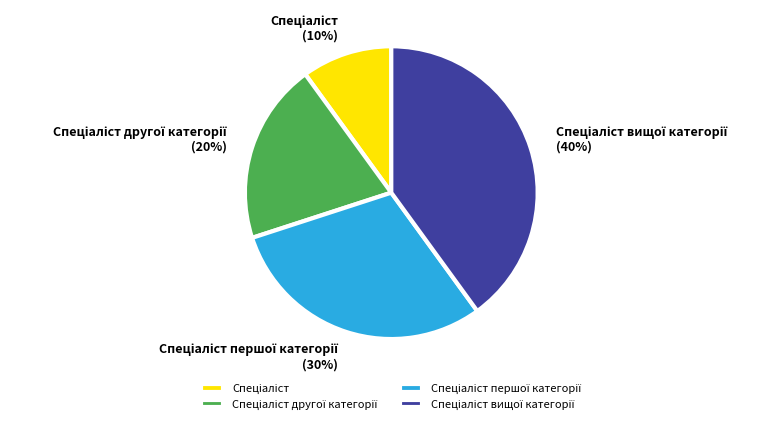

To the nearest percent, what is the difference between the largest and smallest slice percentages?

30%